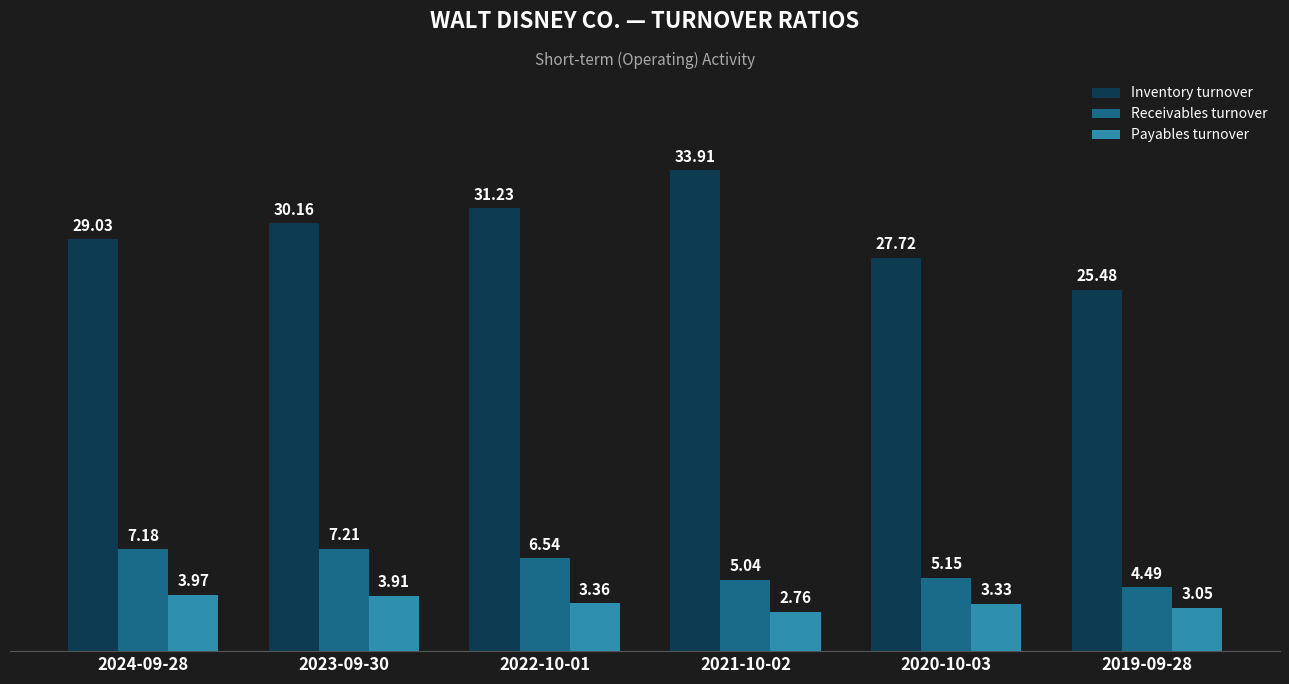

What is the label of the 4th bar from the left?

2021-10-02